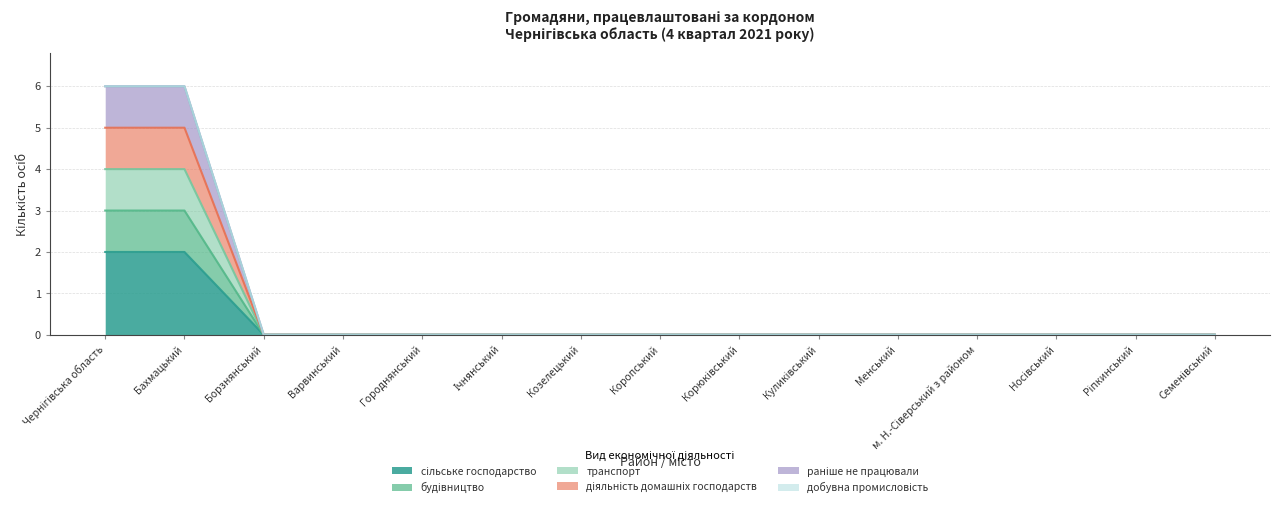

Does the chart have visible grid lines?

Yes